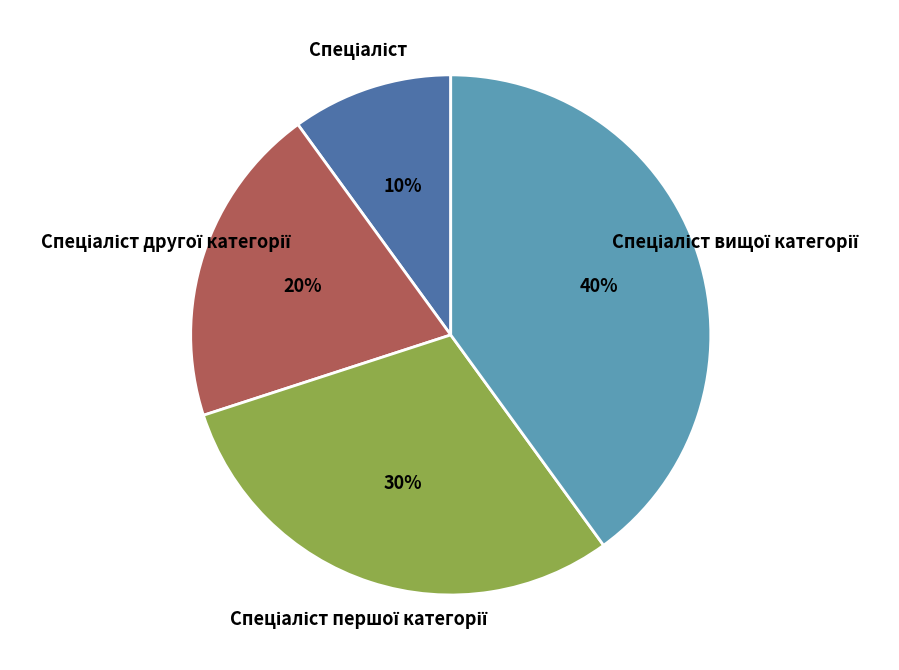

To the nearest percent, what is the average slice percentage?

25%